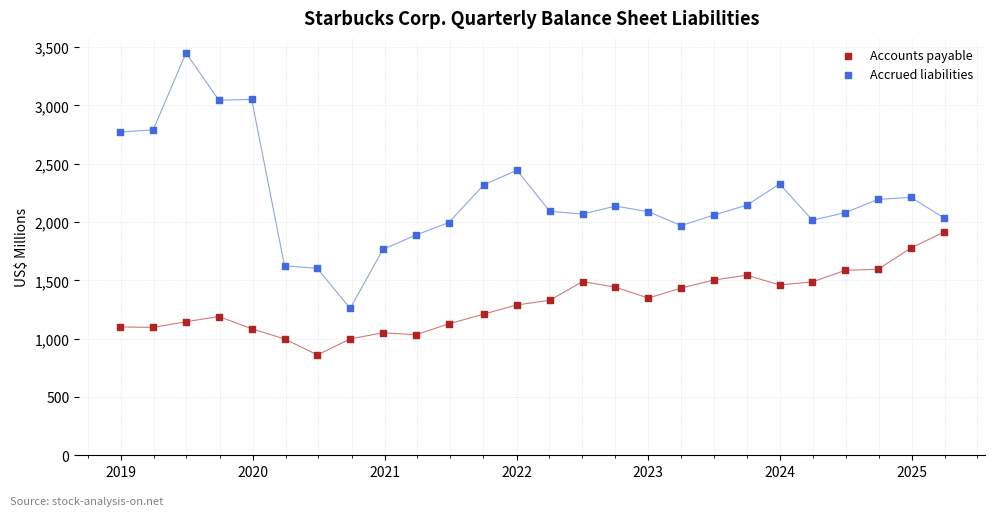

Which series has the widest spread of Y values?

Accrued liabilities